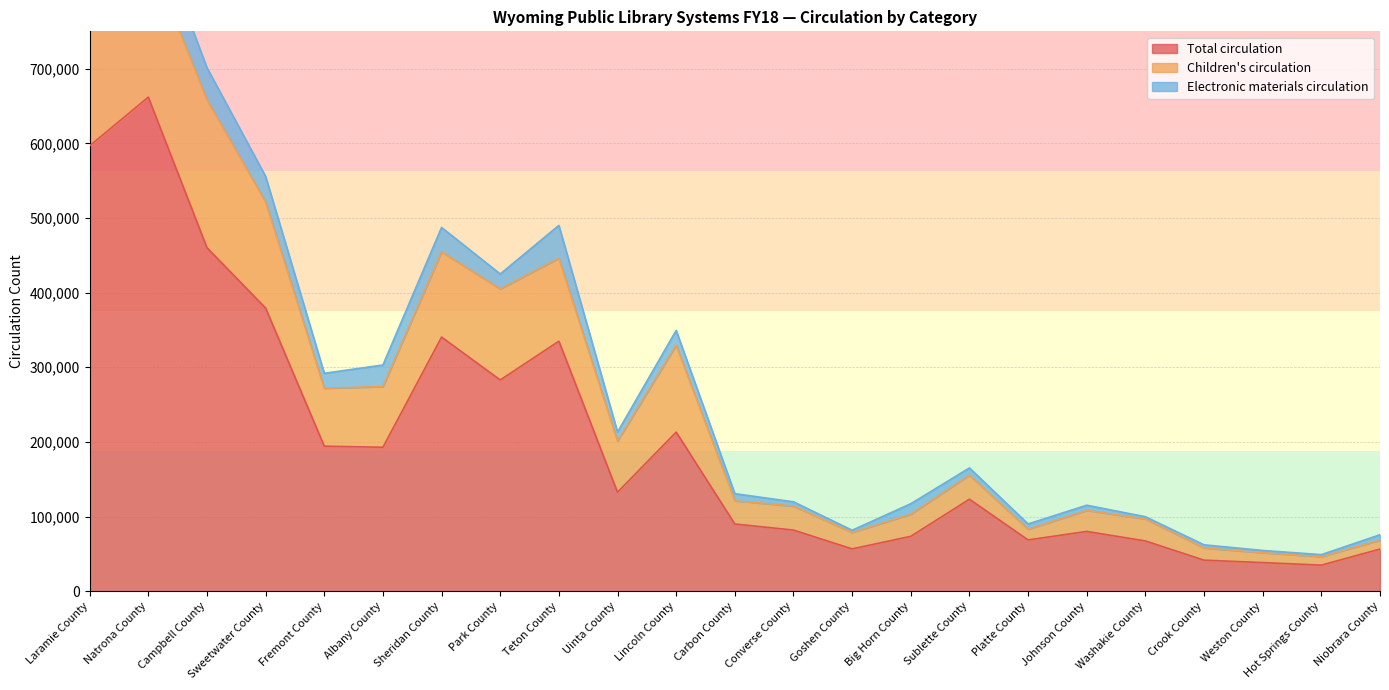

The value of Total circulation at Lincoln County is 378853. True or false?

False